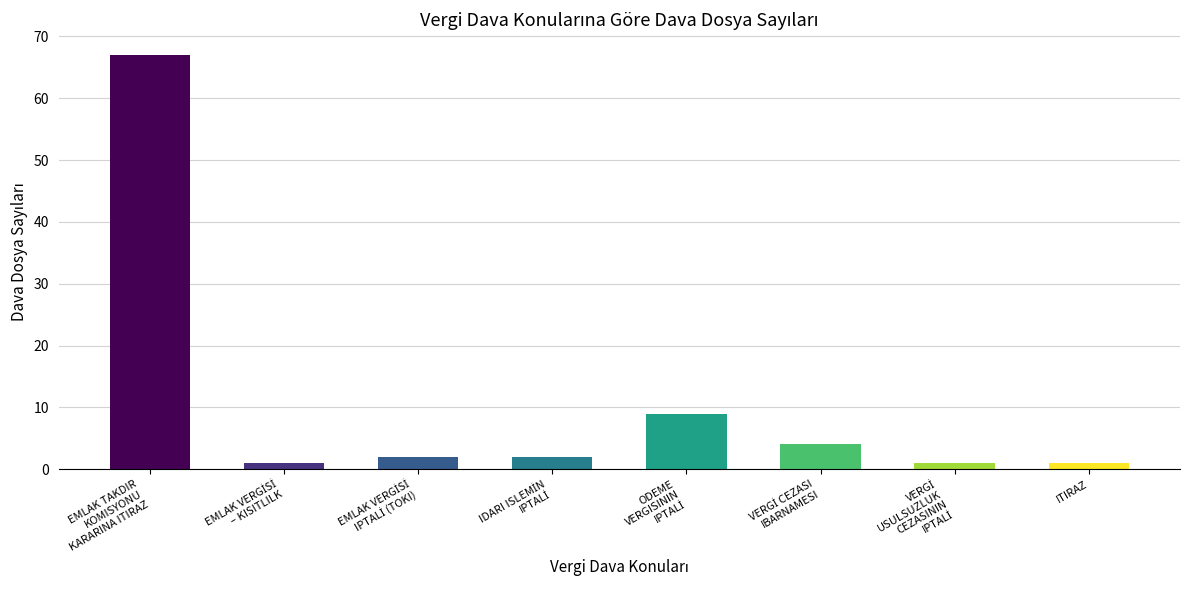

What is the difference between the second highest and minimum values?

8